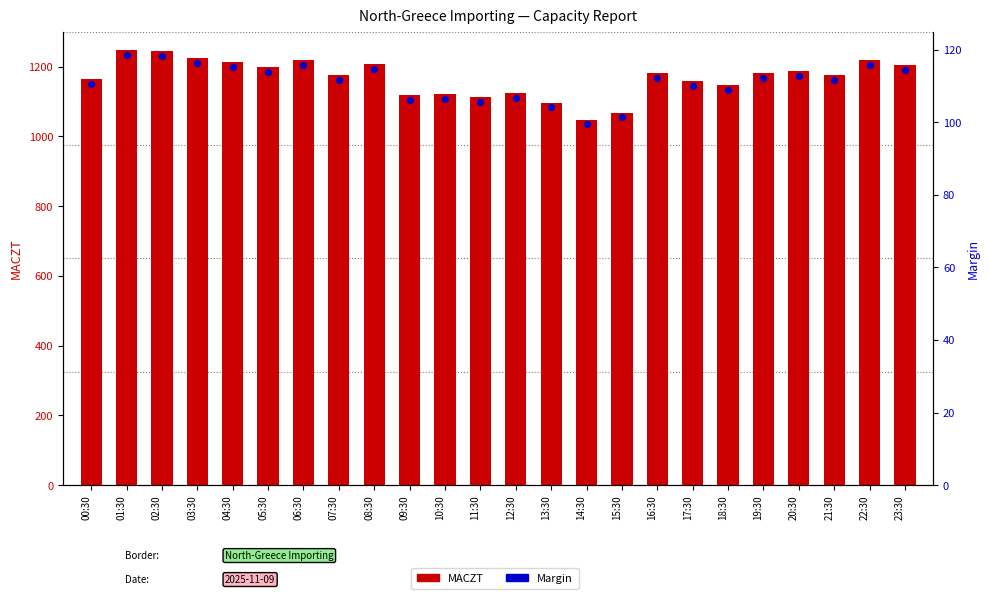

What is the total value across all series at 03:30?

1341.4